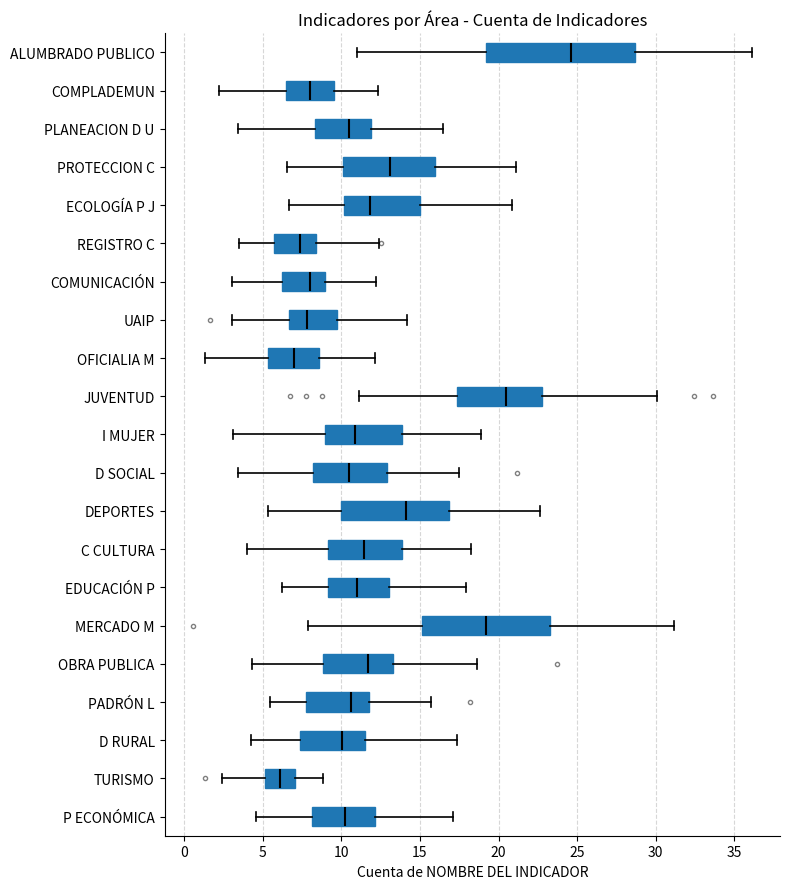

Where is the left edge of the box for PADRÓN L on the x-axis? The values are not printed on the chart, so give them approximately, as read against the axis.

8.0